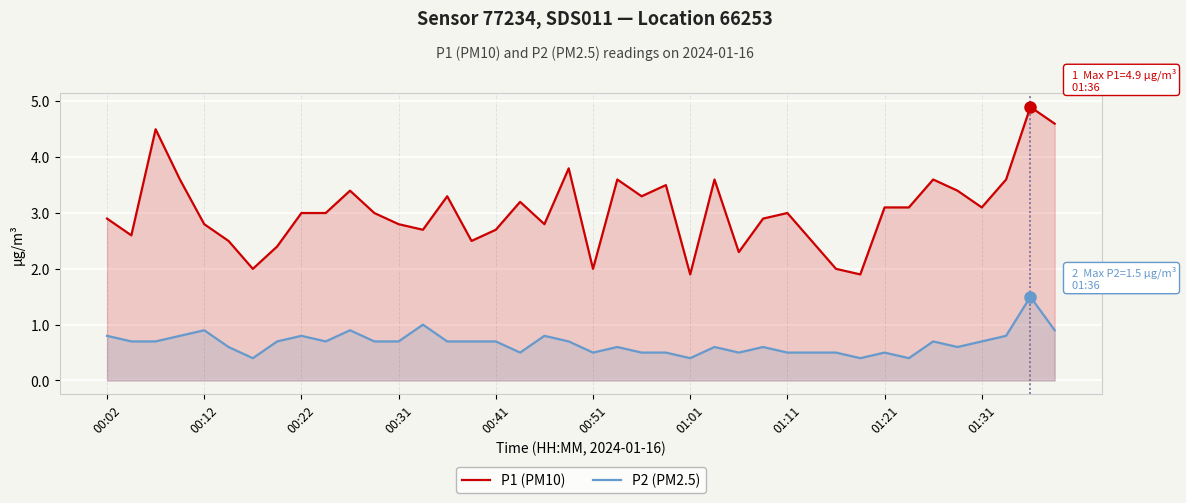

How many series are shown in this chart?

2